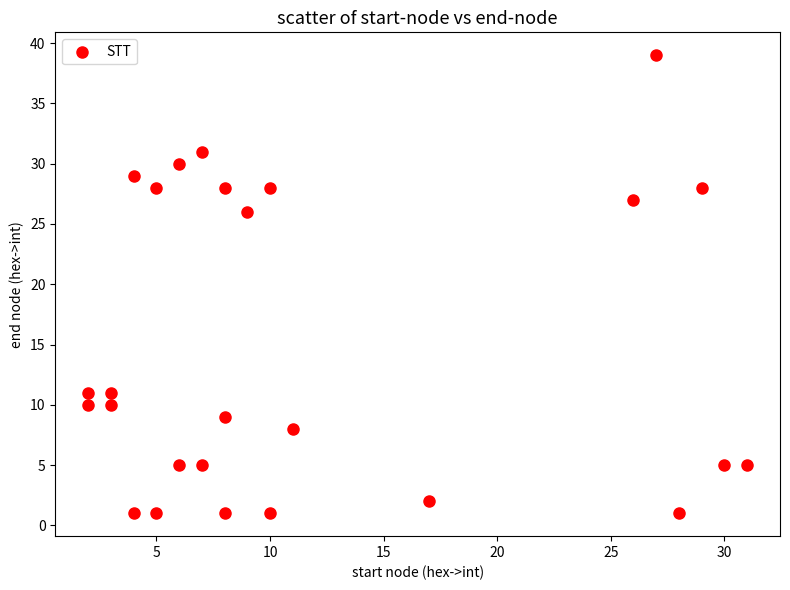

What Y value in the scatter plot is closest to 20?

26